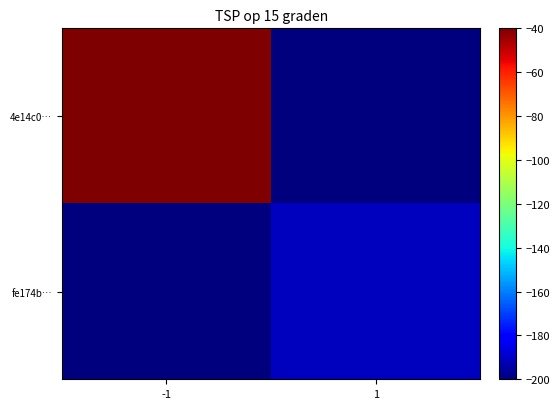

List the series in order of their peak value, lowest first.

fe174b…, 4e14c0…